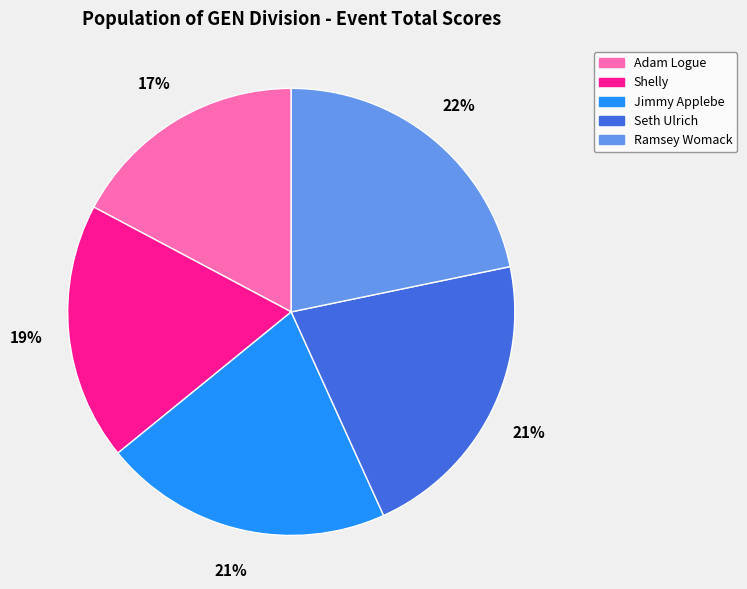

What is the ratio of the value at Jimmy Applebe to the value at Seth Ulrich?

1.0